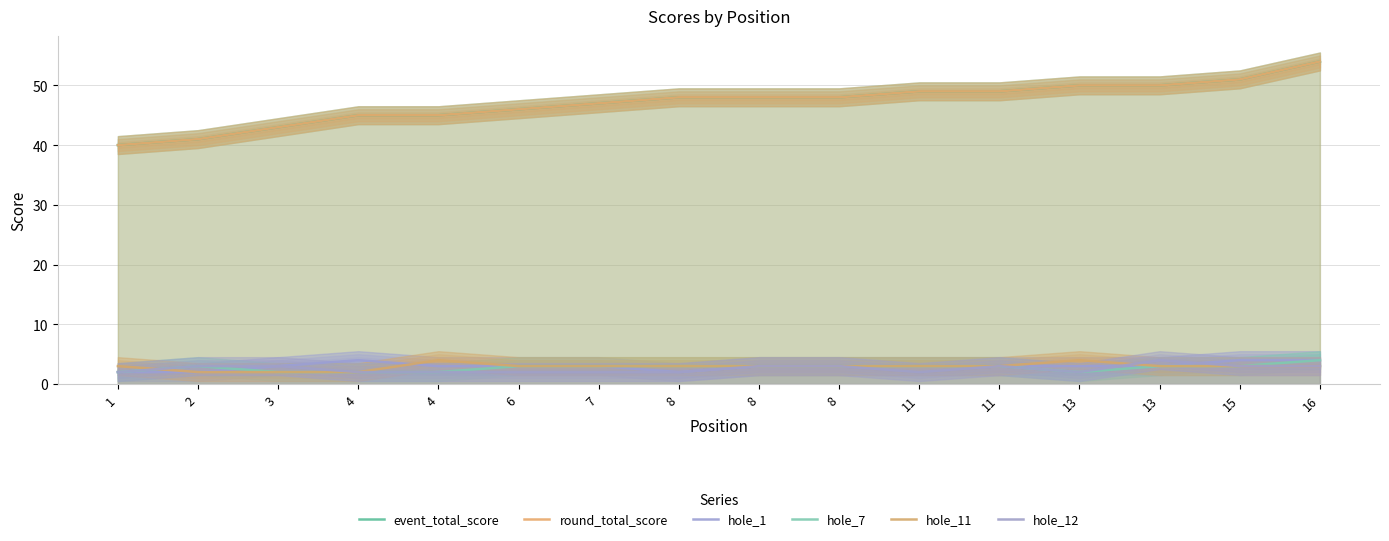

Which category has the highest value in the round_total_score series?

16